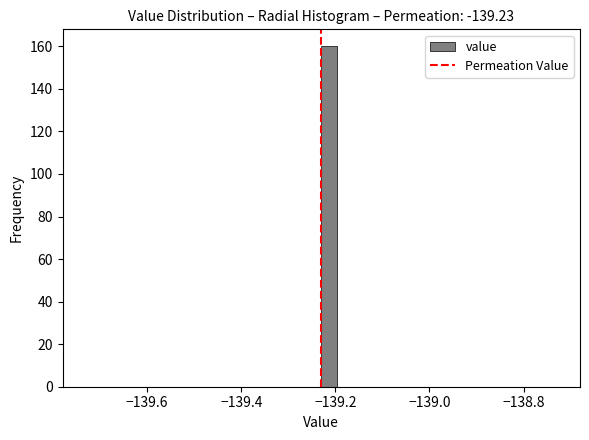

Read against the x-axis, roughly where is the centre of the tallest bar?

-139.22